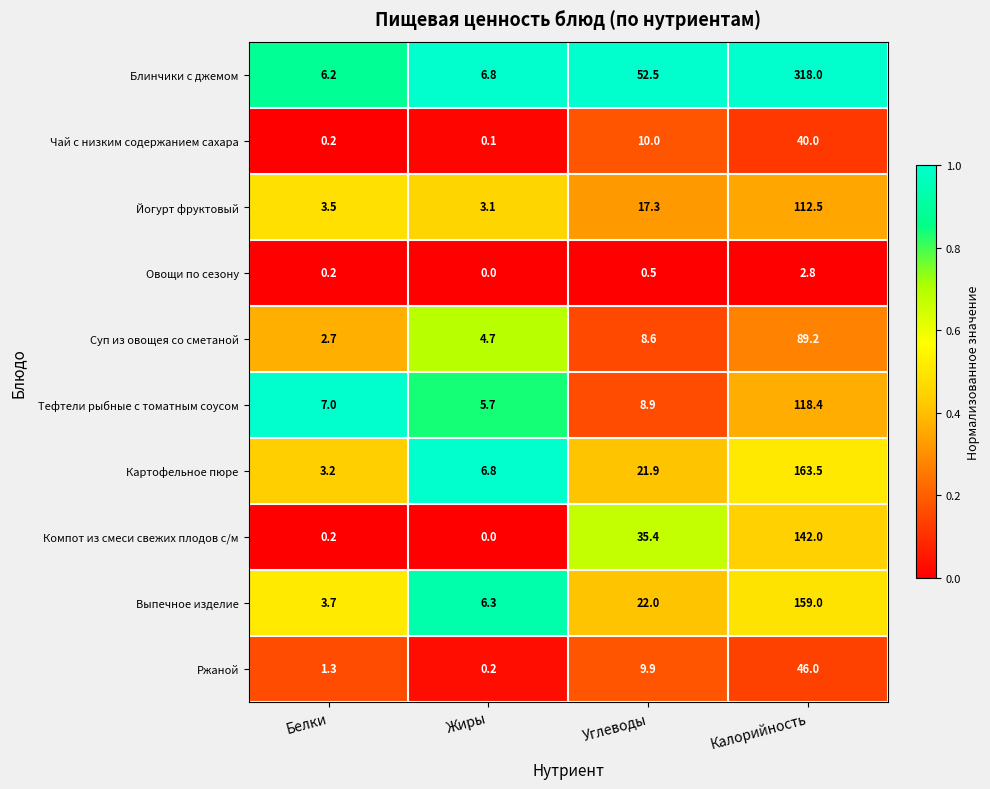

The Чай с низким содержанием сахара series shows 56.6 at Калорийность. True or false?

False